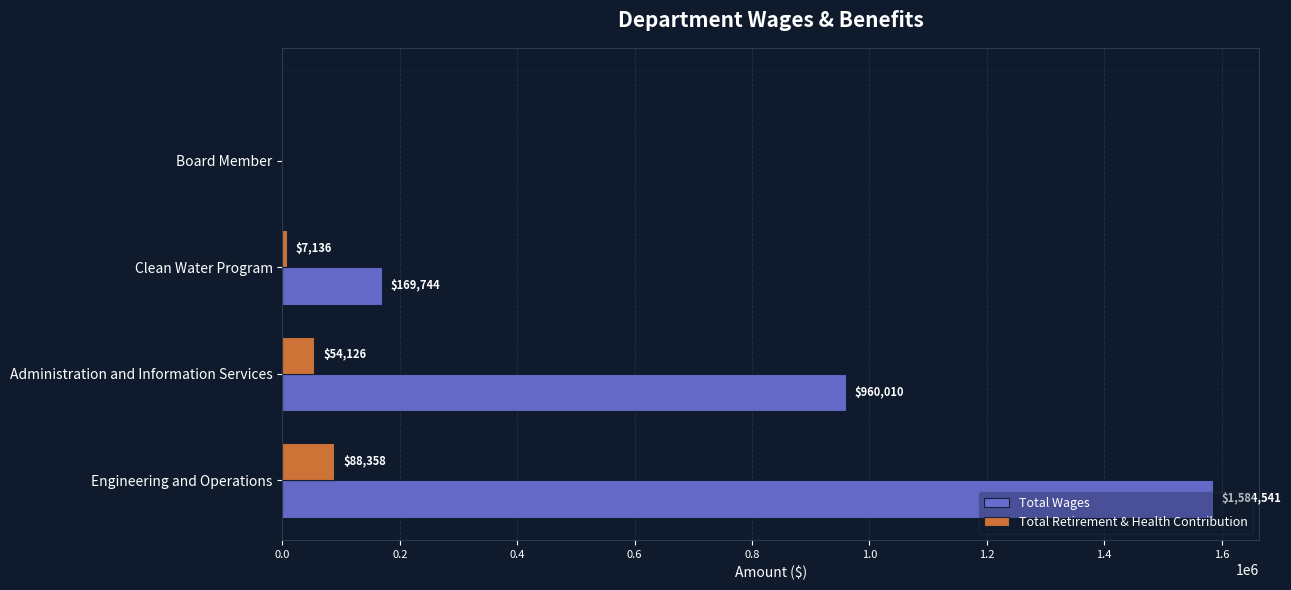

The value of Total Wages at Engineering and Operations is 1584541. True or false?

True